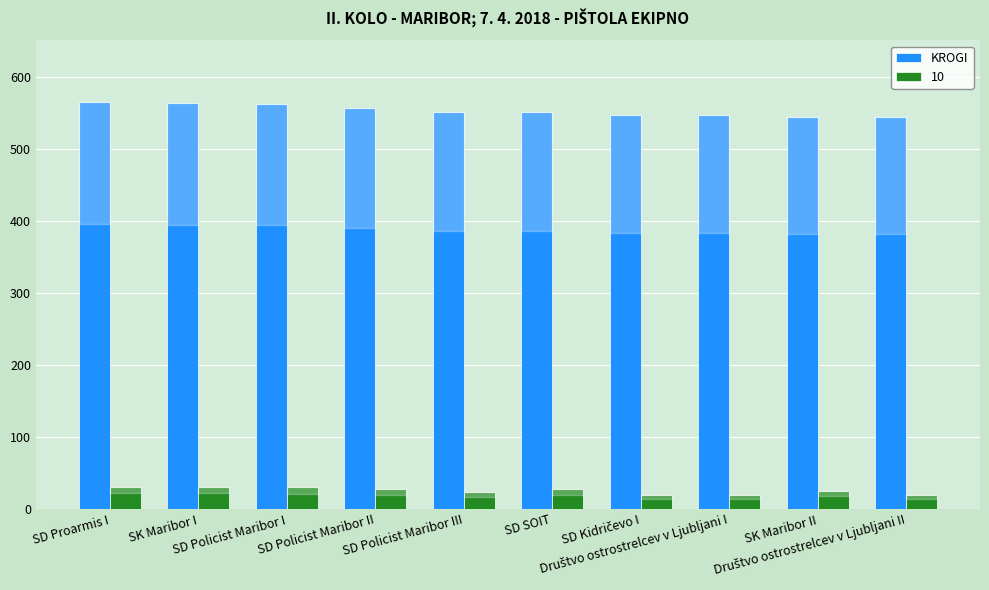

Count the number of data series in this chart.

2